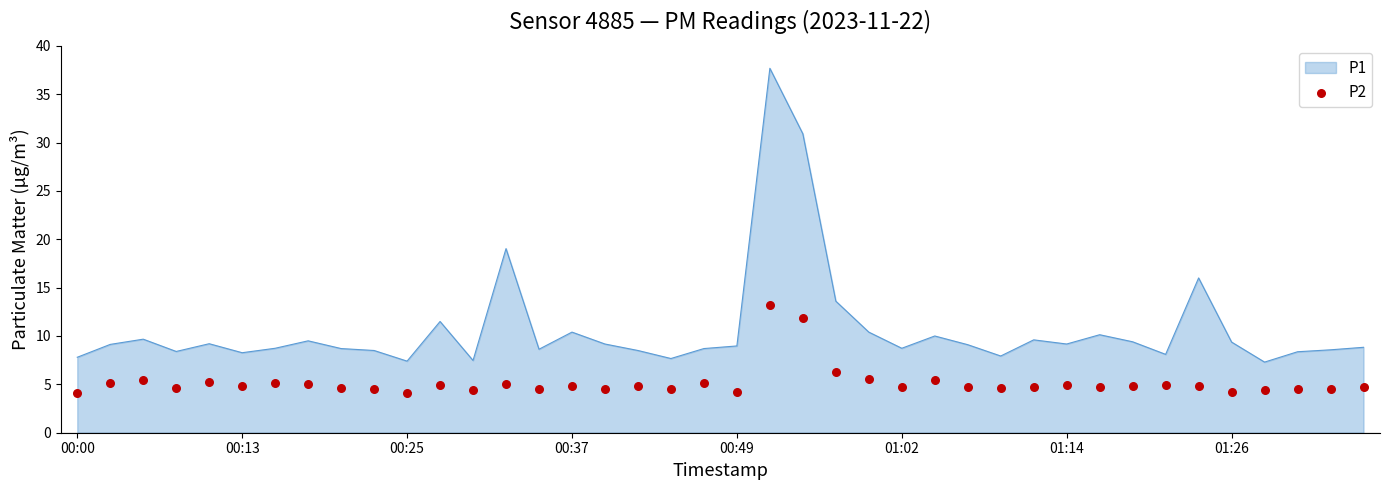

What is the change in value from 34 to 37?

-0.2